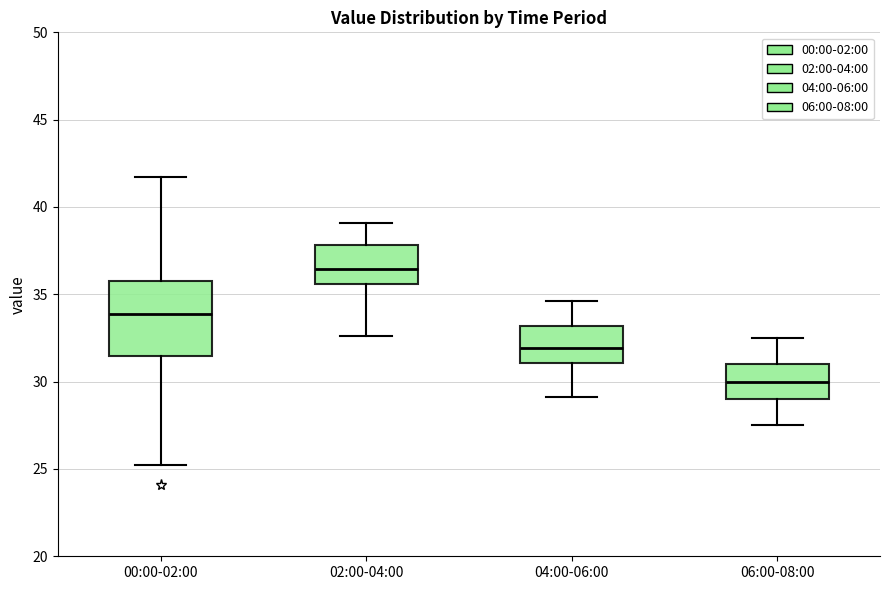

Reading left to right, transcribe this box plot: for each box, give where its median line is, the range the box spans, and where its two whiskers end, as read against the y-axis. The values are not printed on the chart, so give them approximately, as read against the axis.

00:00-02:00: median 34.0, box 31.5 to 36.0, whiskers 25.0 to 41.5
02:00-04:00: median 36.5, box 35.5 to 38.0, whiskers 32.5 to 39.0
04:00-06:00: median 32.0, box 31.0 to 33.0, whiskers 29.0 to 34.5
06:00-08:00: median 30.0, box 29.0 to 31.0, whiskers 27.5 to 32.5